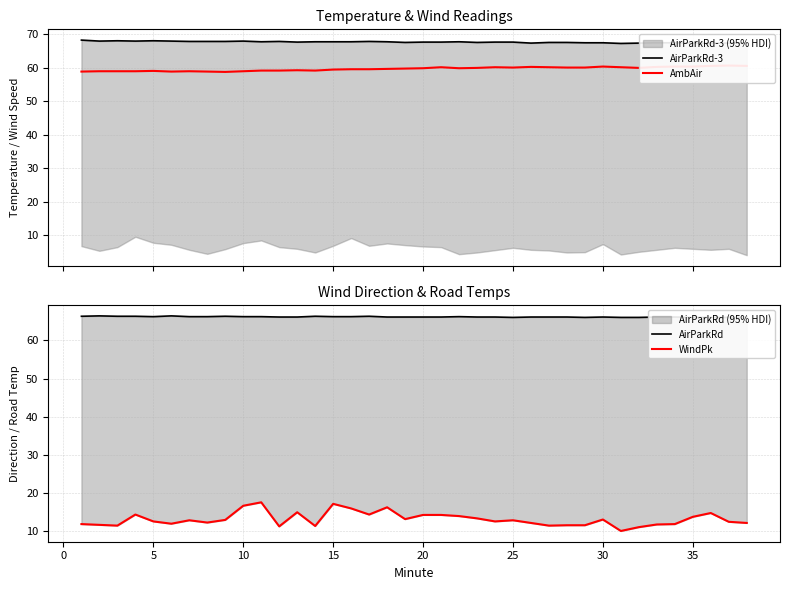

Which series has the largest range (max minus min)?

WindPk